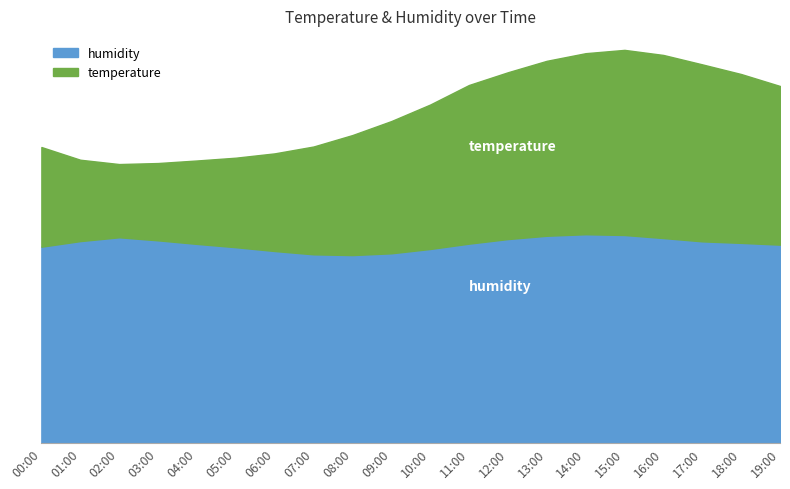

How many series are shown in this chart?

2